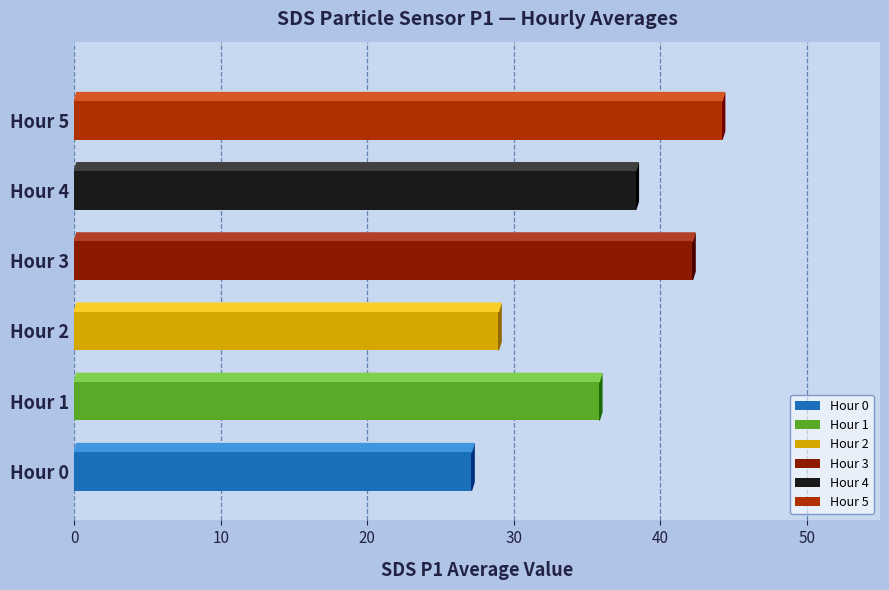

Is it true that the value at 00:00 is 15.6?

False